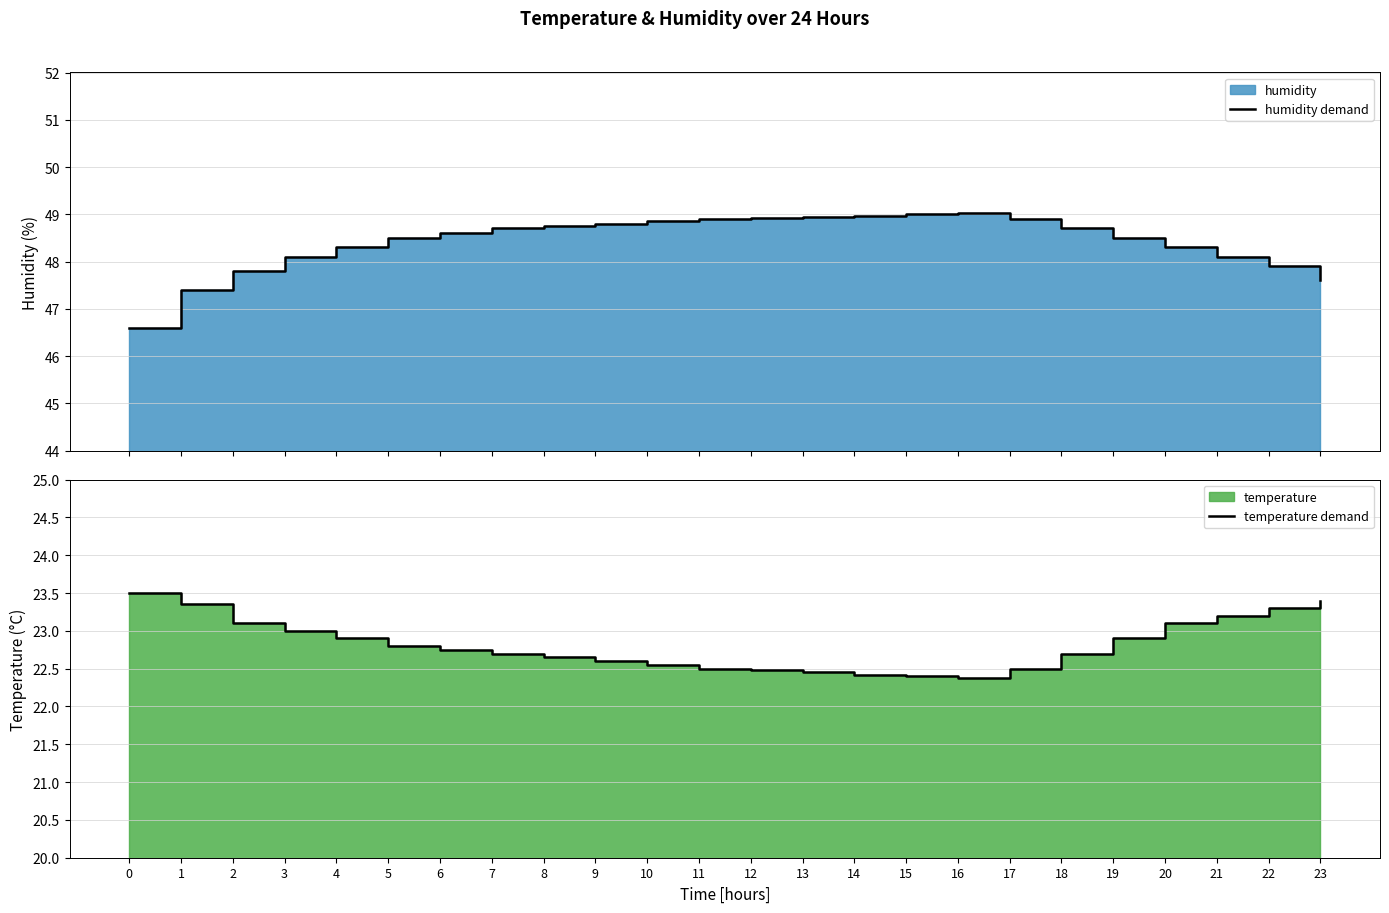

What is the value of the humidity demand point at the 12th from the left?

48.9